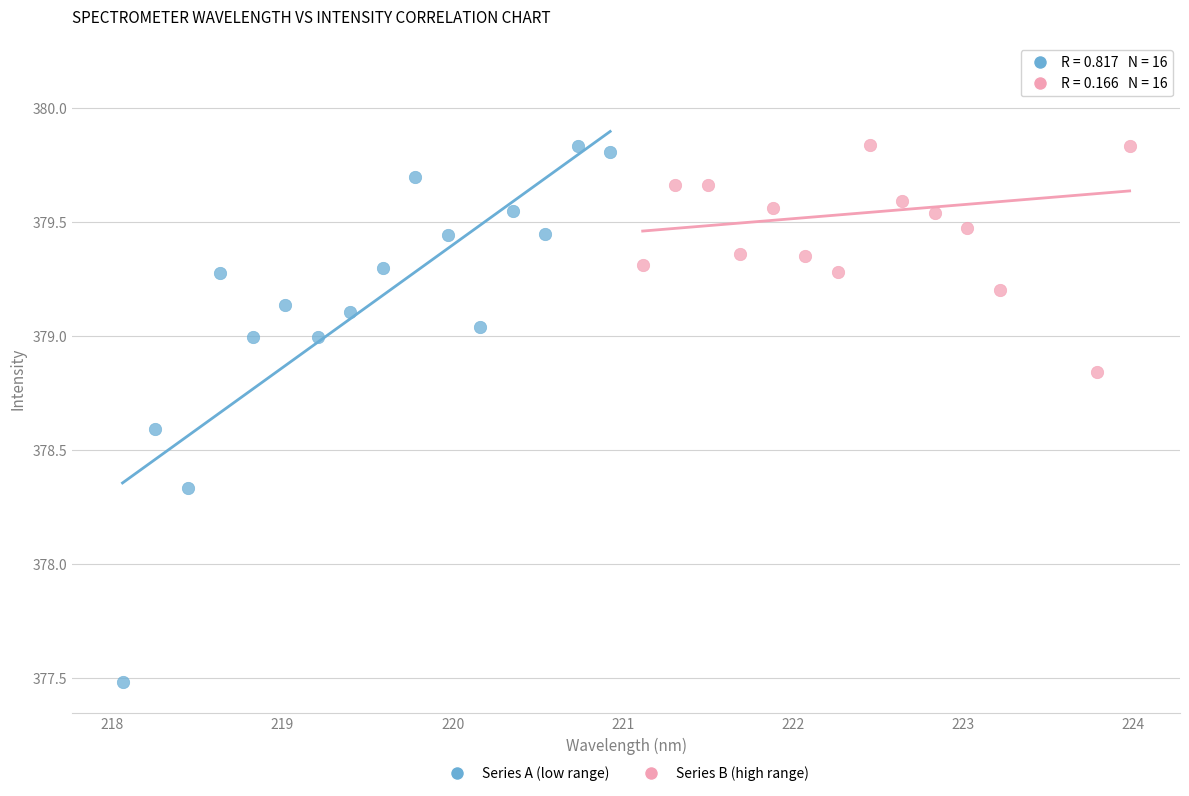

Which series reaches the maximum Y coordinate?

Series B (high range)